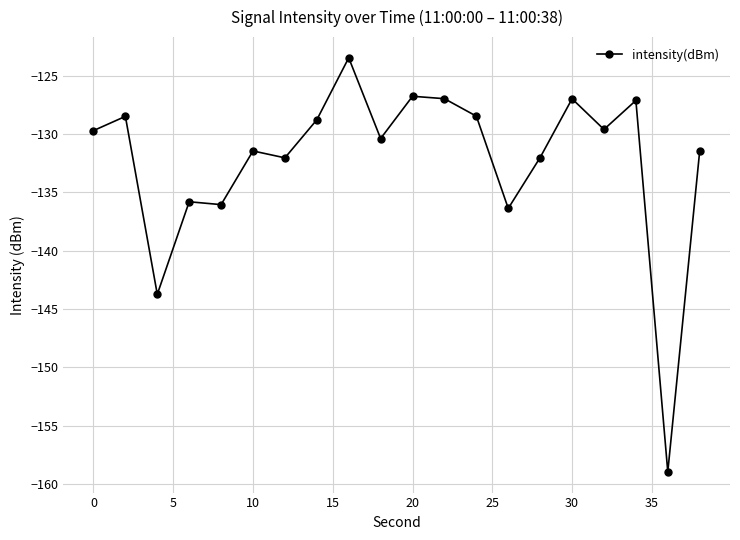

Does the chart display data point markers on the line(s)?

Yes